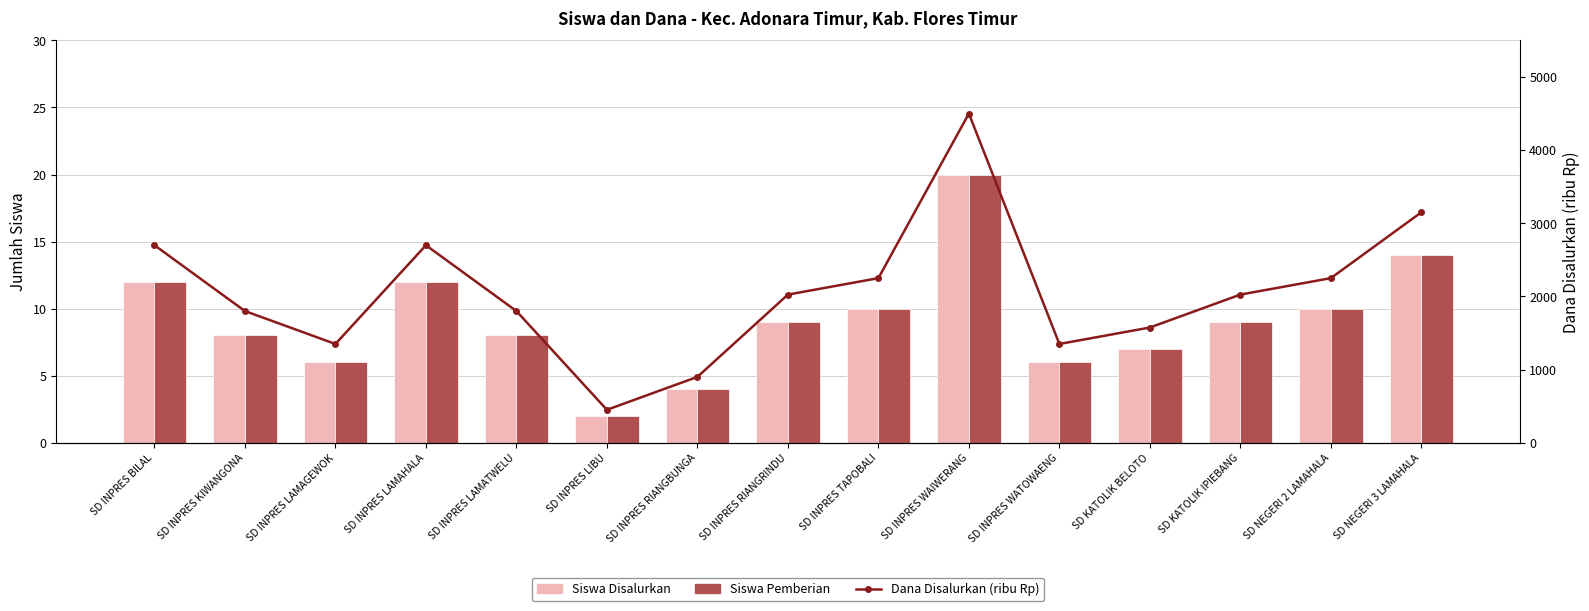

Is it true that Dana Disalurkan (ribu Rp) equals 552 at SD INPRES BILAL?

False